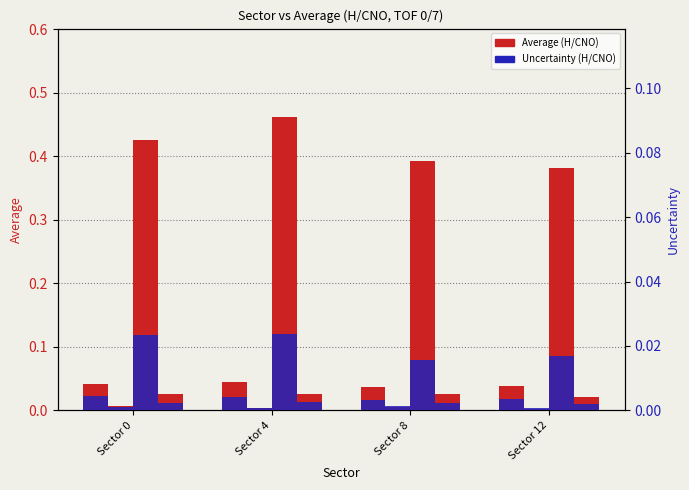

At which label is Uncertainty closest to 0?

Sector 8